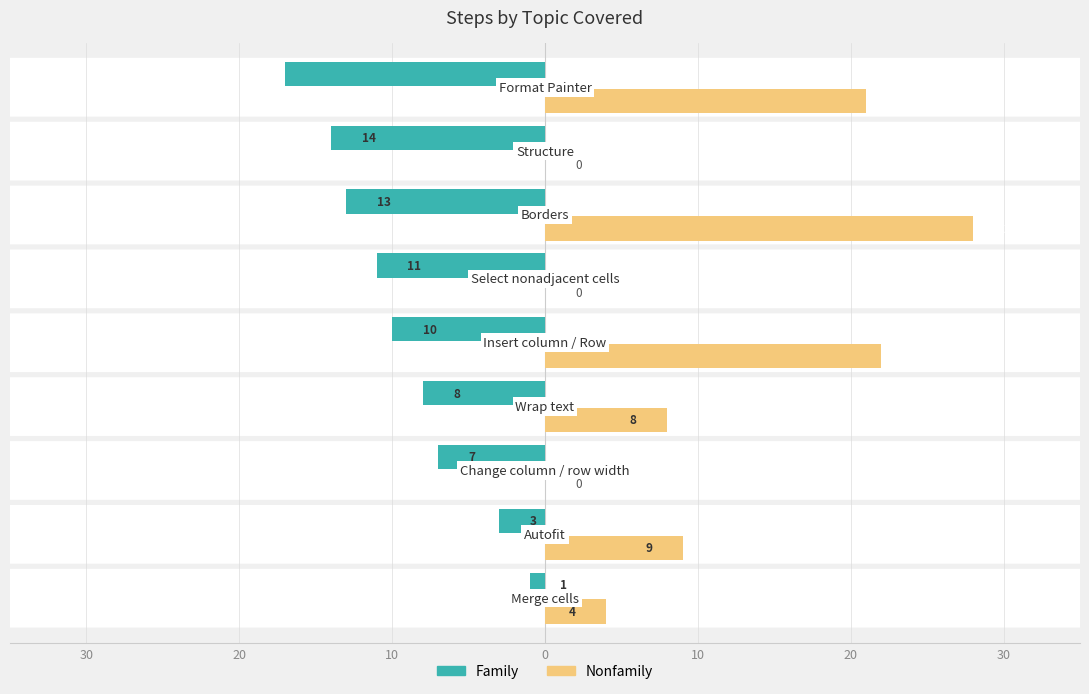

What are all the series names shown in the legend?

Family, Nonfamily